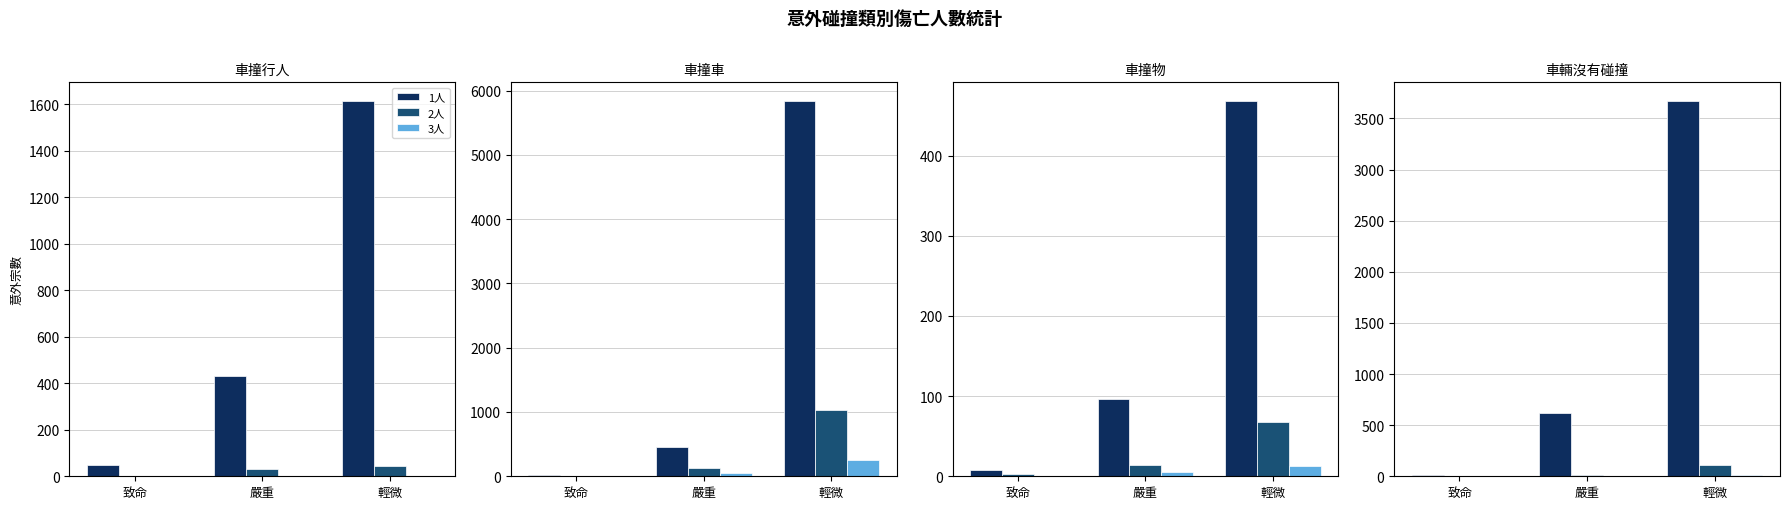

The 2人 series shows 0 at 致命. True or false?

True